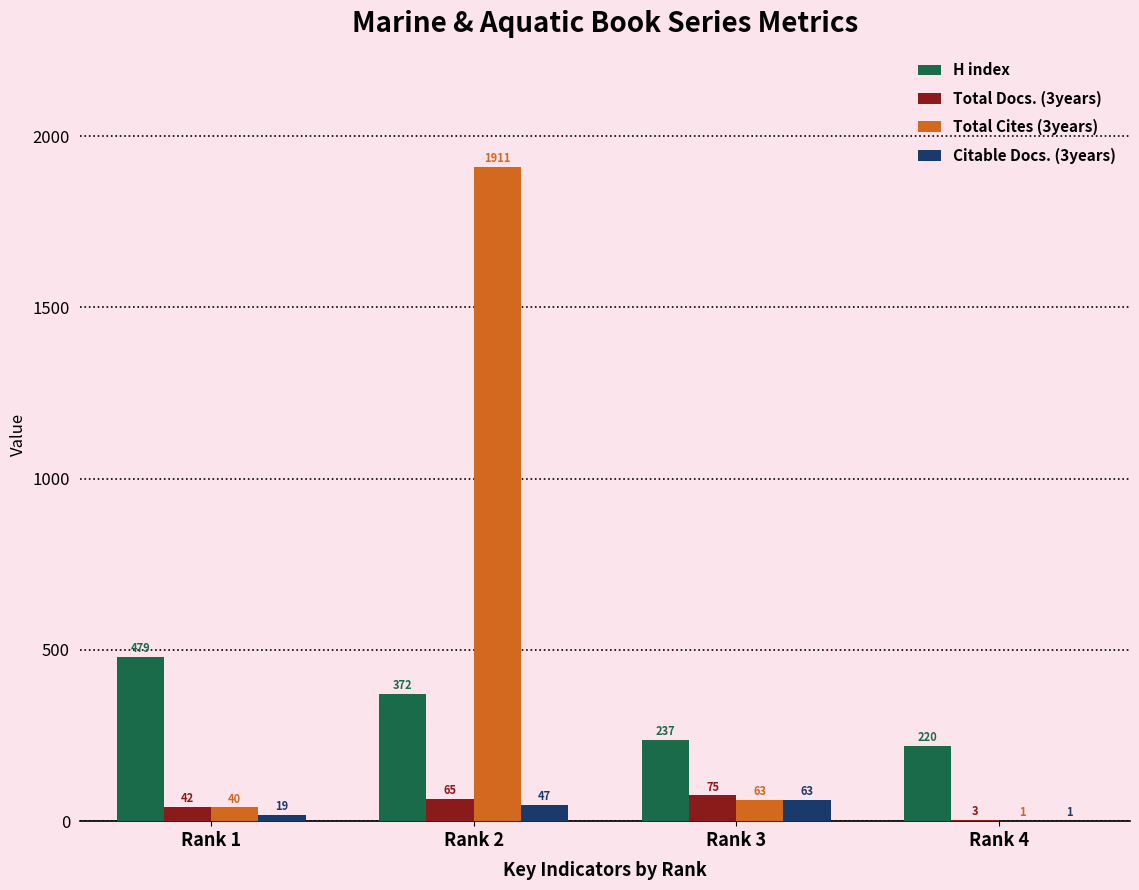

Which category has the highest value in the Citable Docs. (3years) series?

Rank 3